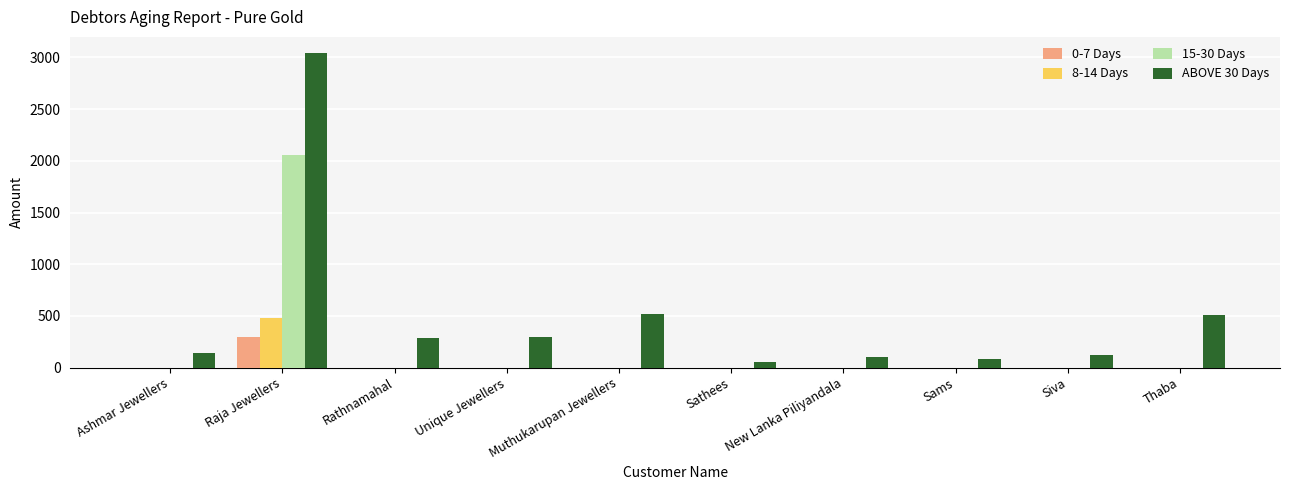

At which category is the sum across all series the highest?

Raja Jewellers